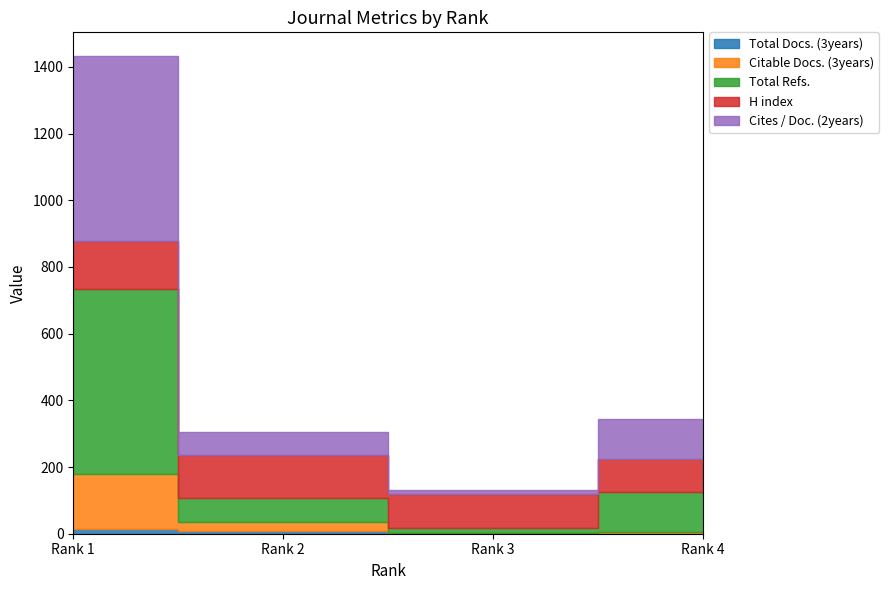

Between Rank 1 and Rank 3, which series saw the biggest shift?

Cites / Doc. (2years)